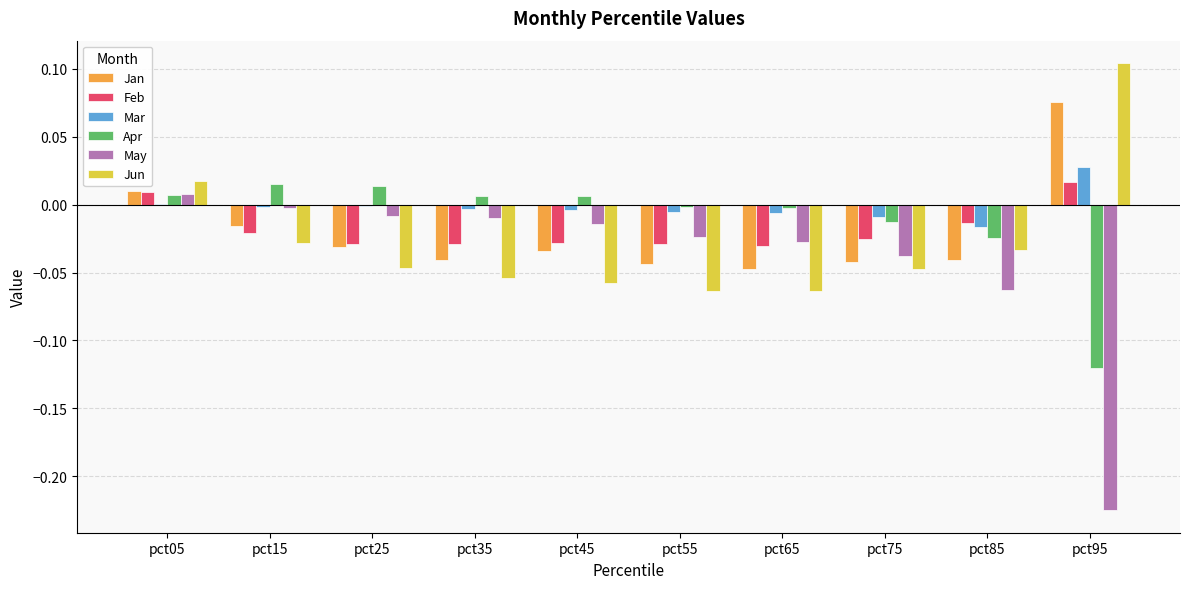

Between pct05 and pct85, which series saw the biggest shift?

May